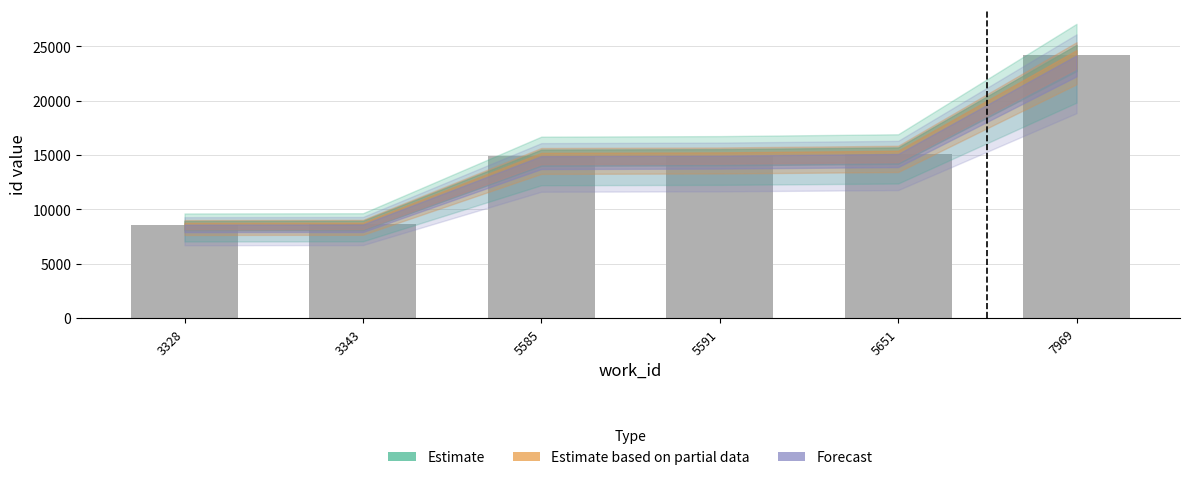

Does the chart contain stacked bars?

No